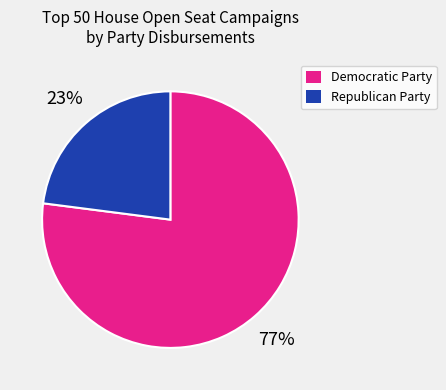

How many segments does this pie chart have?

2